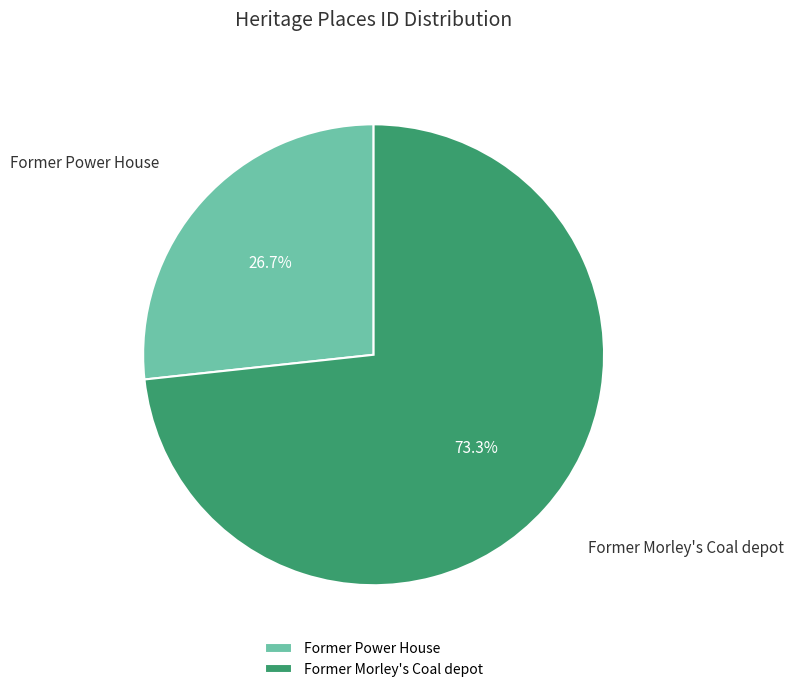

To the nearest percent, what is the combined percentage of Former Morley's Coal depot and Former Power House?

100%